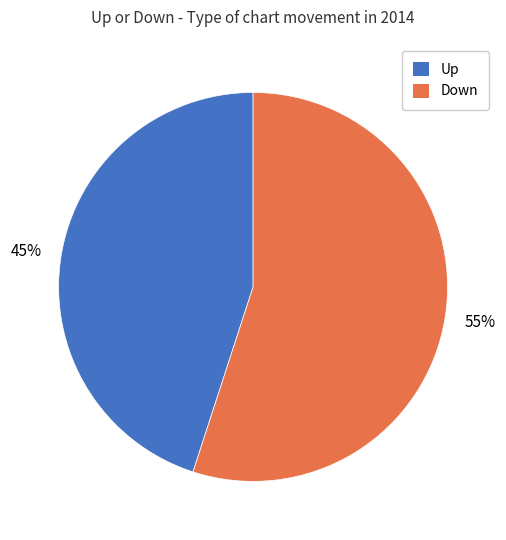

What is the majority slice?

Down